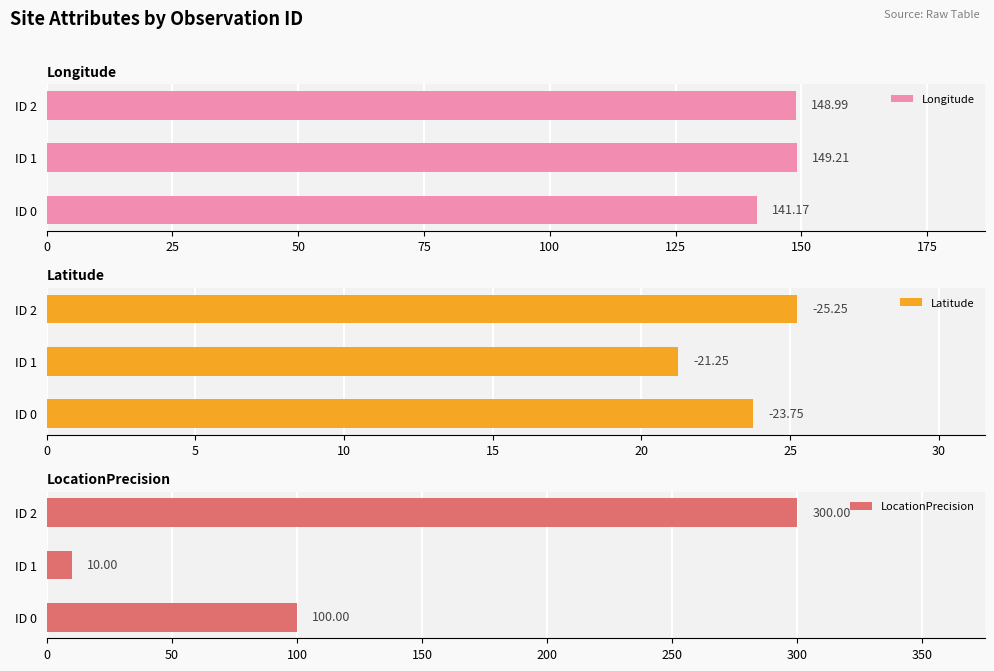

What is the average value of the Longitude series?

146.5